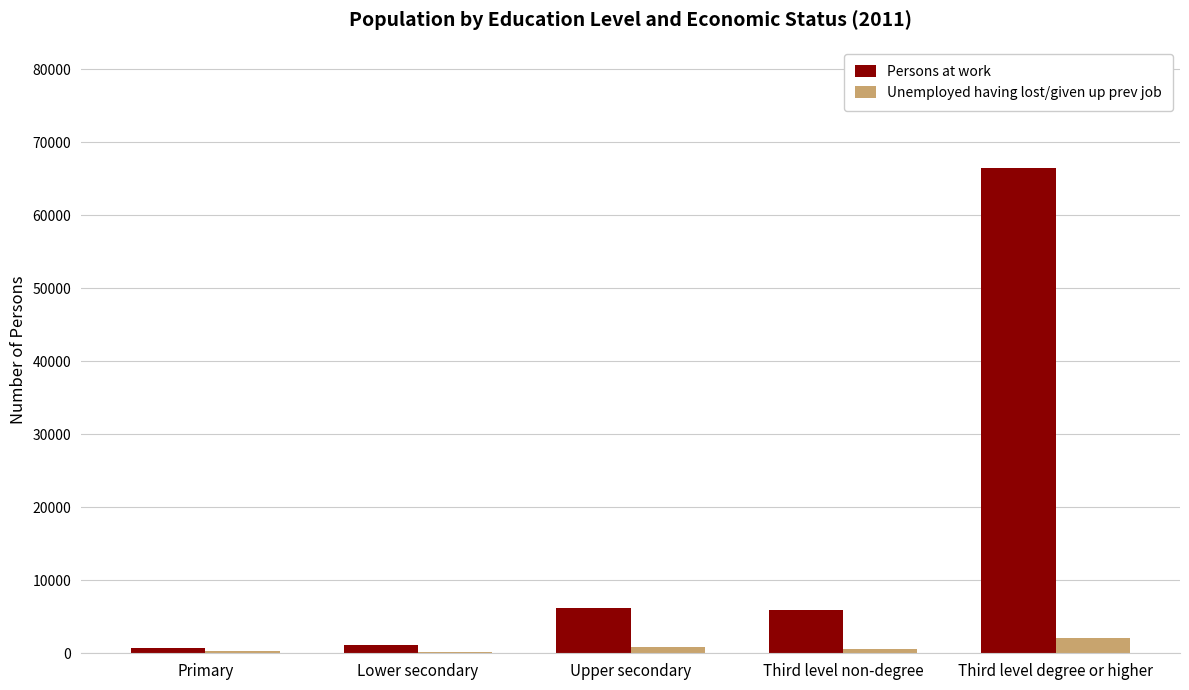

Which category has the highest value across all series?

Third level degree or higher